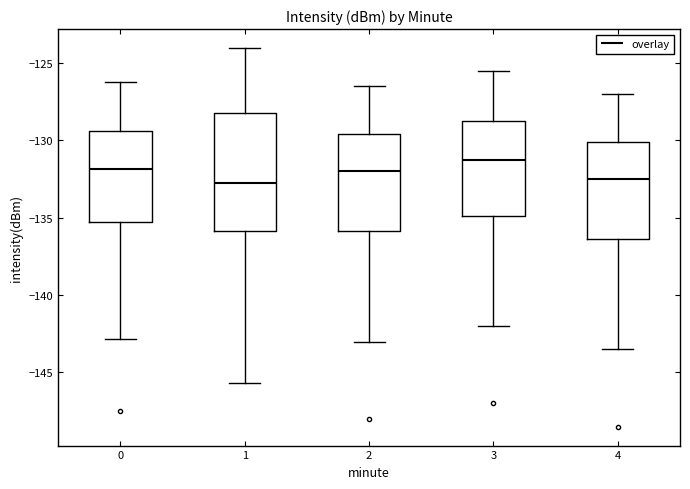

Reading left to right, transcribe this box plot: for each box, give where its median line is, the range the box spans, and where its two whiskers end, as read against the y-axis. The values are not printed on the chart, so give them approximately, as read against the axis.

0: median -132.0, box -135.5 to -129.5, whiskers -143.0 to -126.5
1: median -133.0, box -136.0 to -128.0, whiskers -145.5 to -124.0
2: median -132.0, box -136.0 to -129.5, whiskers -143.0 to -126.5
3: median -131.0, box -135.0 to -128.5, whiskers -142.0 to -125.5
4: median -132.5, box -136.5 to -130.0, whiskers -143.5 to -127.0